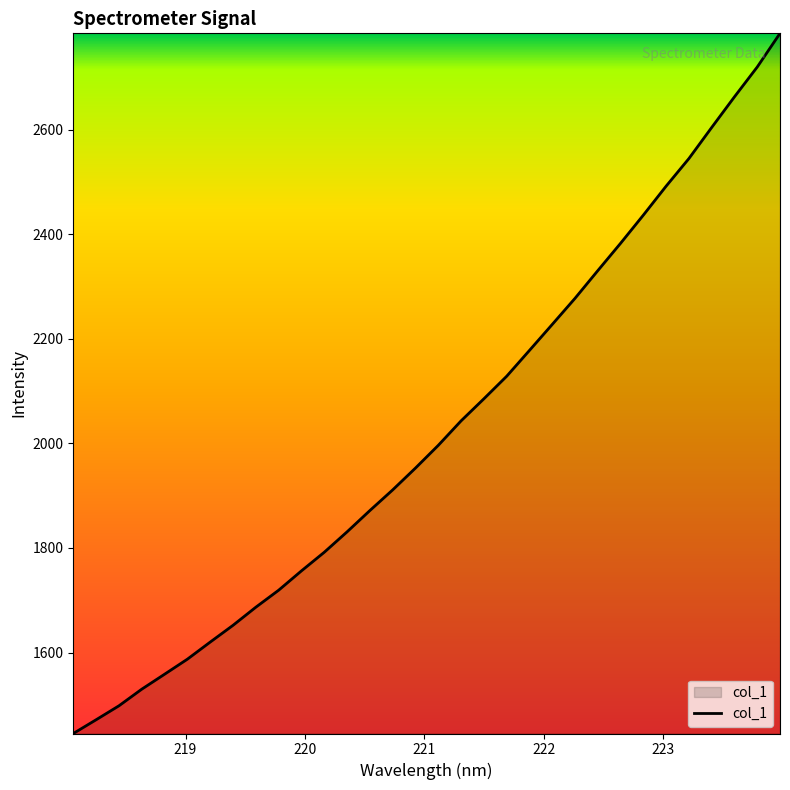

What is the greatest value displayed?

2784.0